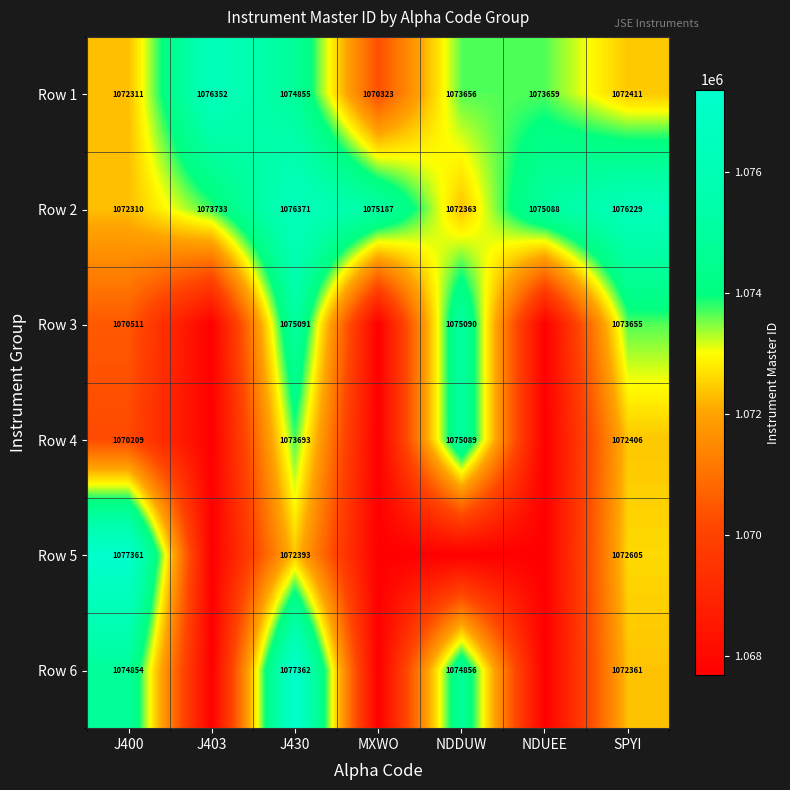

The Row 2 series shows 1076371 at J430. True or false?

True